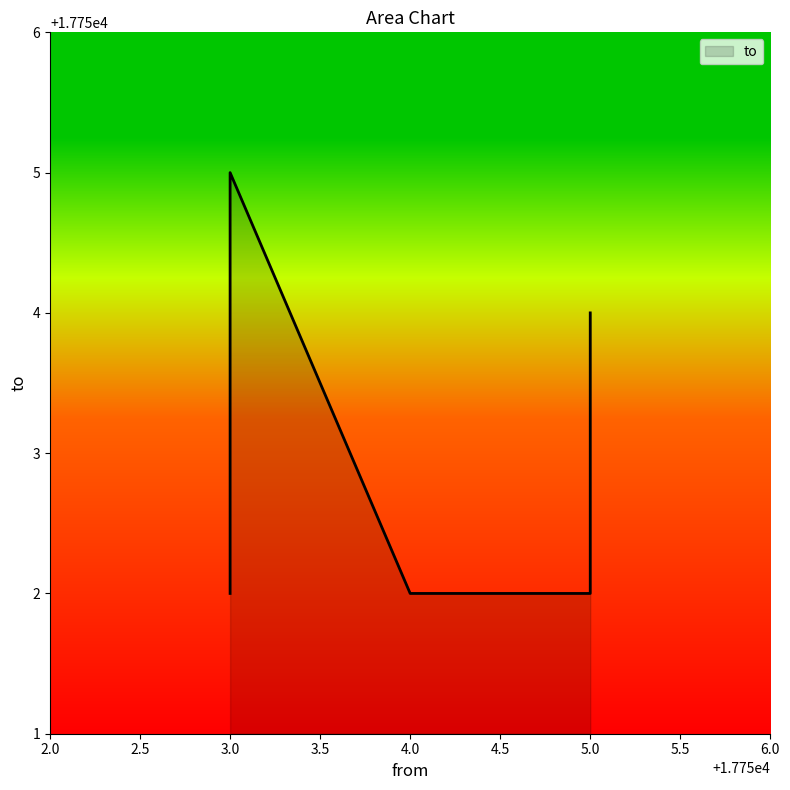

What is the difference between the maximum and minimum values?

3